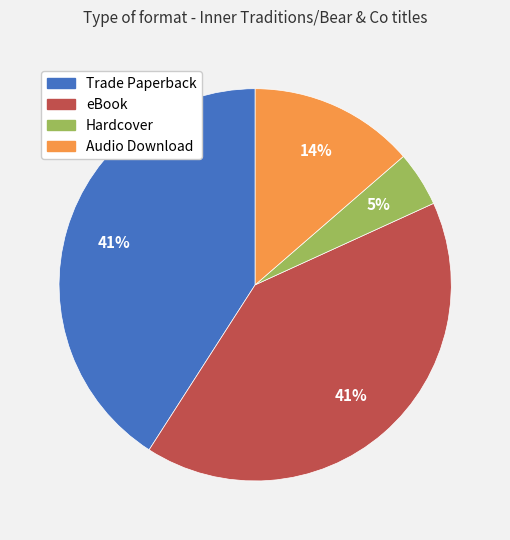

Combined, do Audio Download and Trade Paperback account for over 50%?

Yes